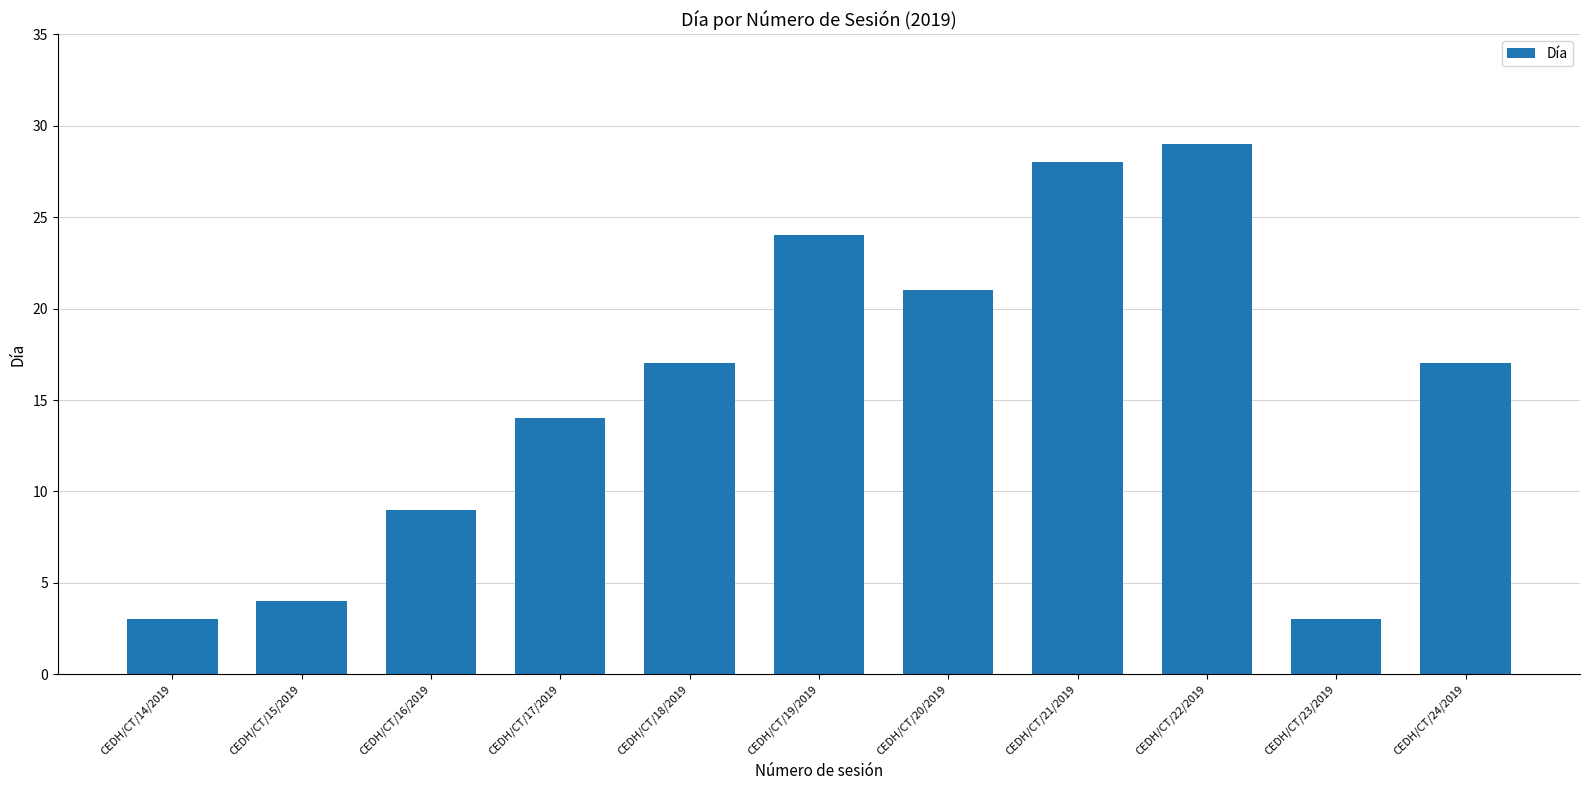

At which category does the chart reach its peak across all series?

CEDH/CT/22/2019